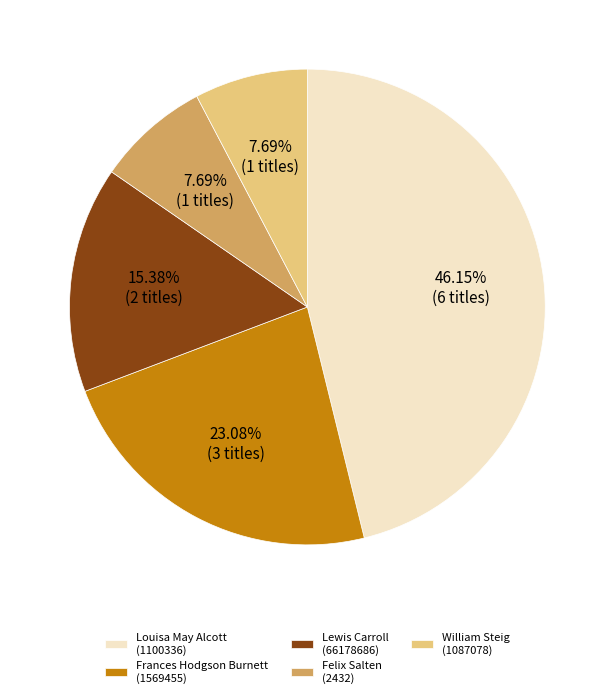

To the nearest percent, what percentage of the pie is Louisa May Alcott (1100336)?

46%